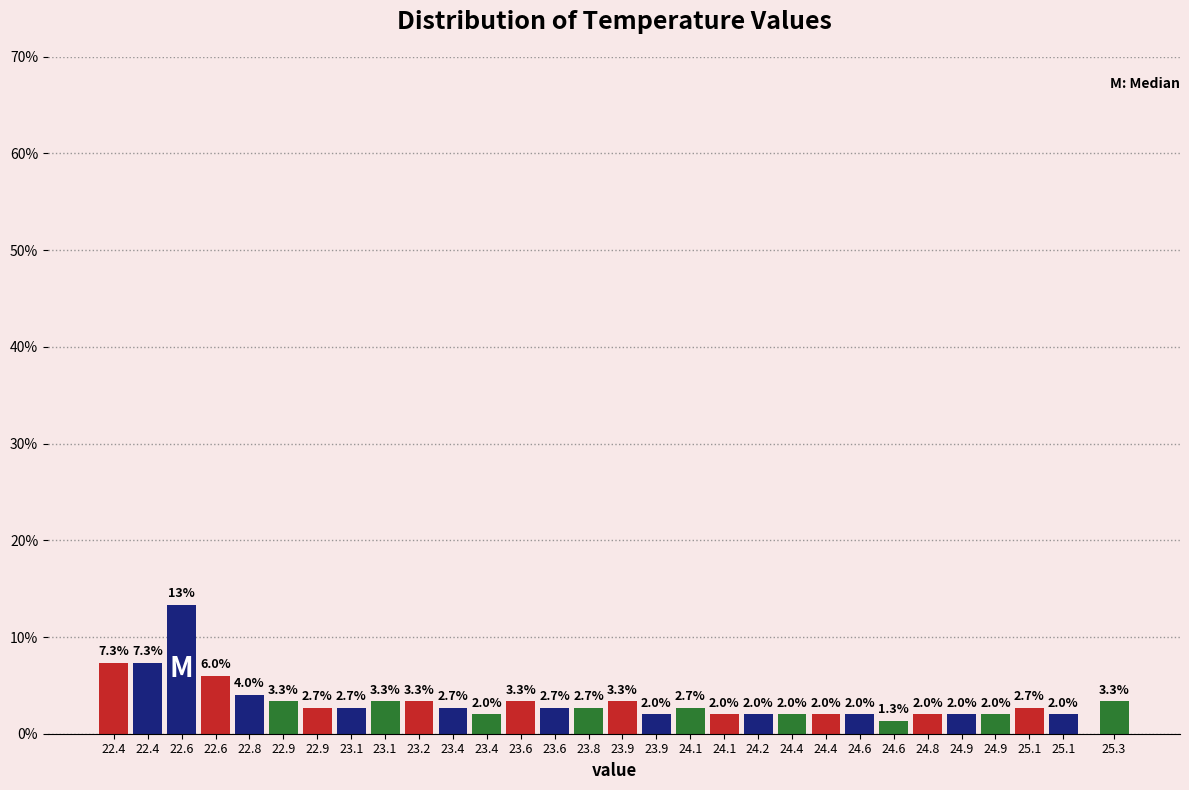

How many bars are there in total?

30